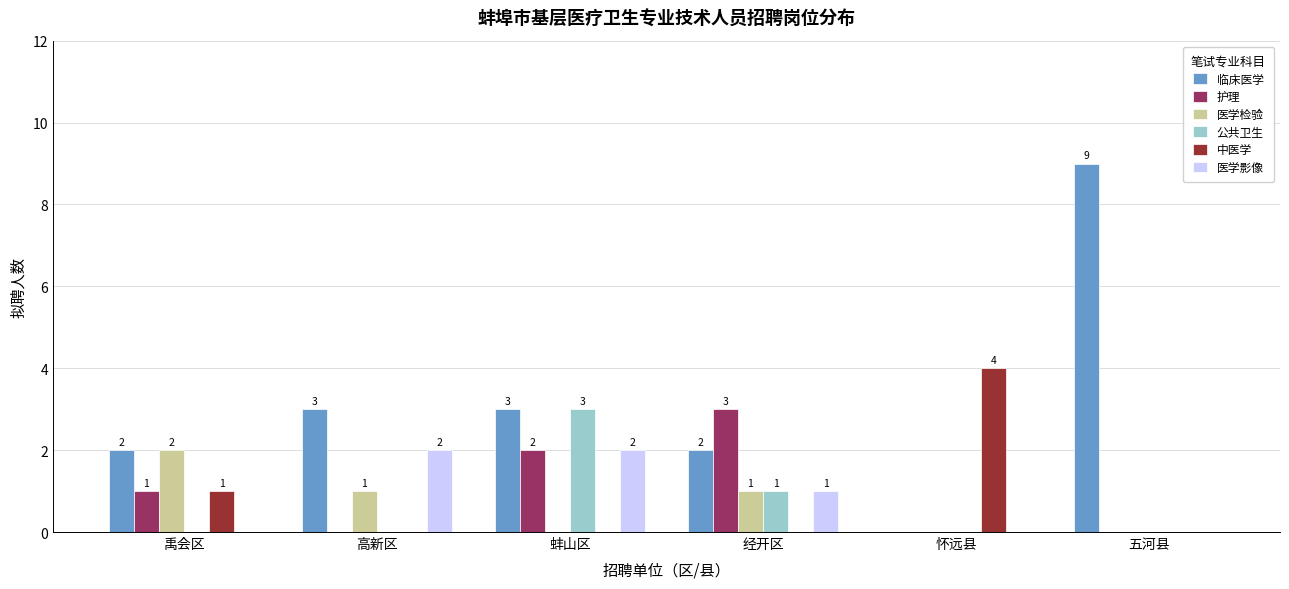

How many 医学影像 values are between 0 and 2?

6